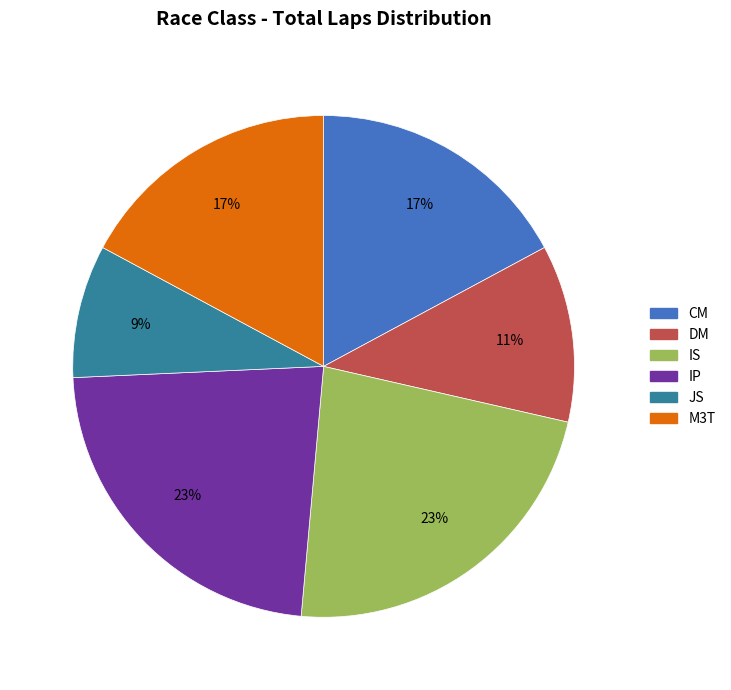

What is the ratio of the value at M3T to the value at DM?

1.5